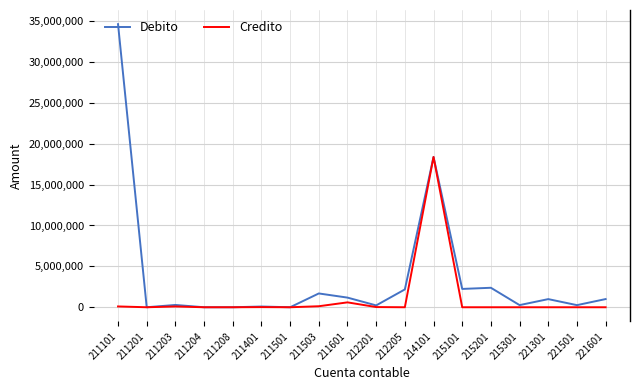

Does the chart have visible grid lines?

Yes